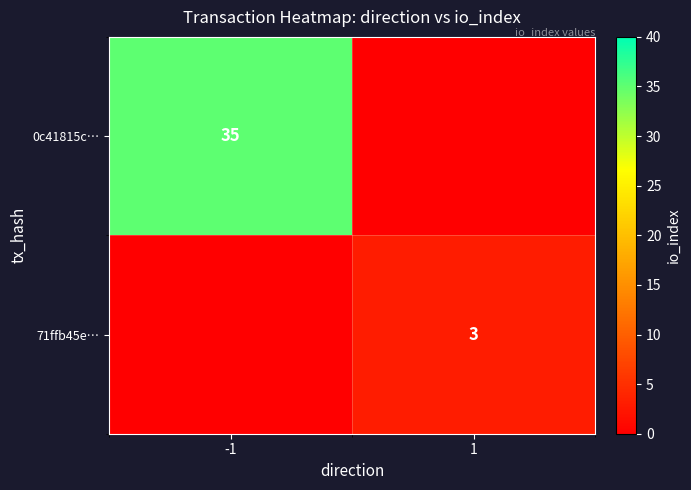

Is it true that 71ffb45e… equals 3 at 1?

True